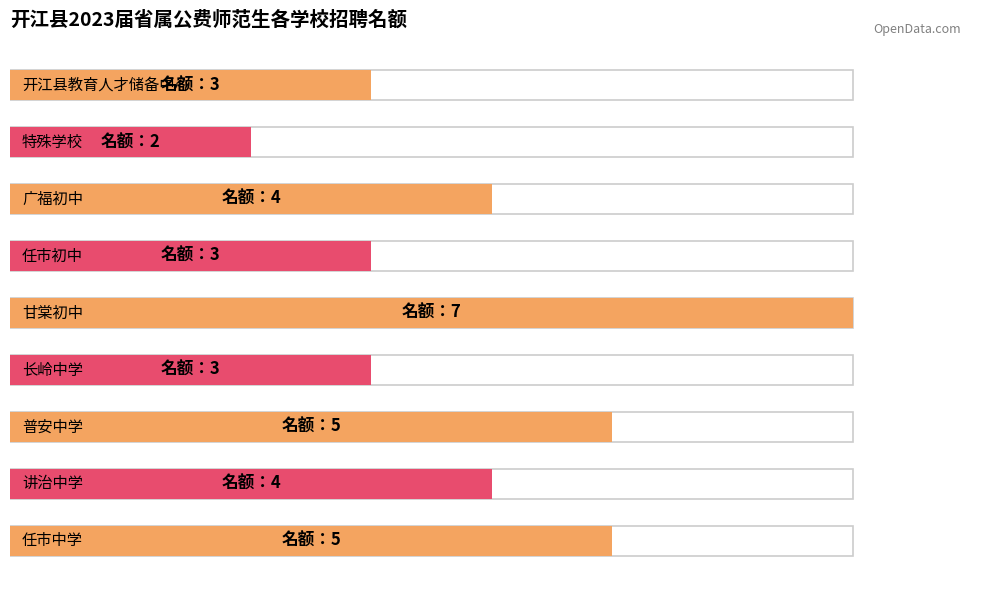

What is the average value?

4